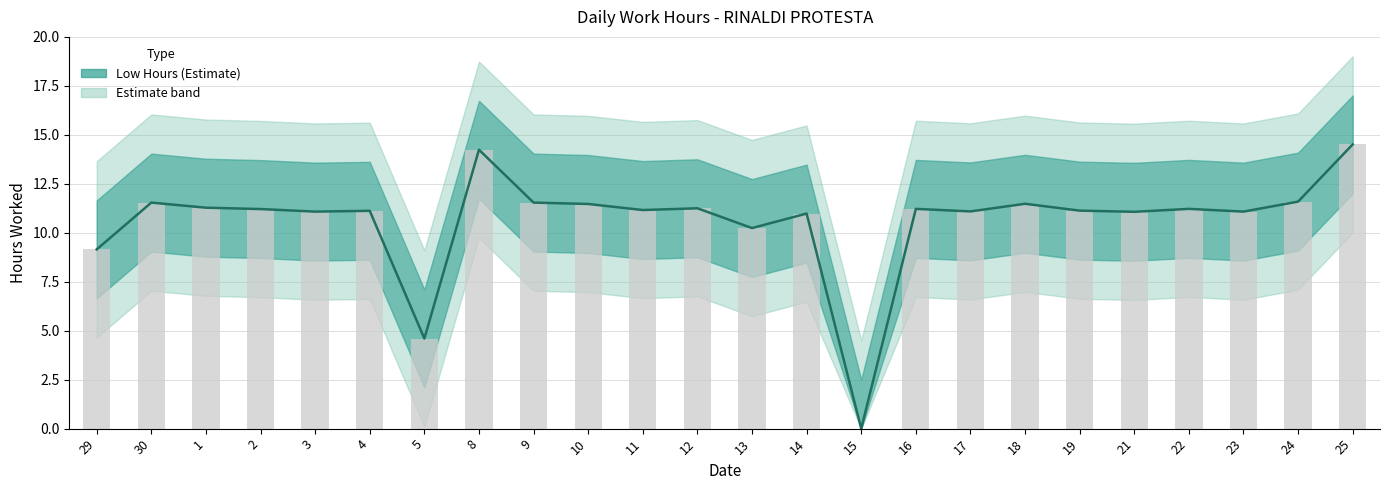

What is the average value?

10.6